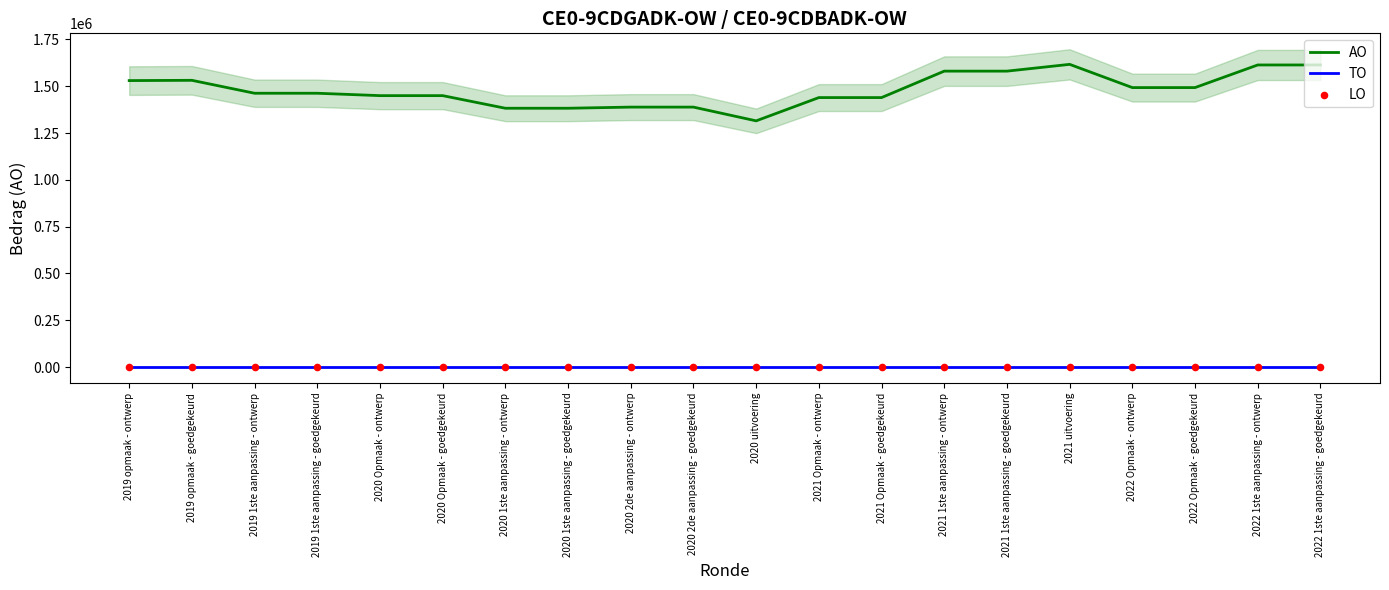

Which series contains the lowest Y value?

TO